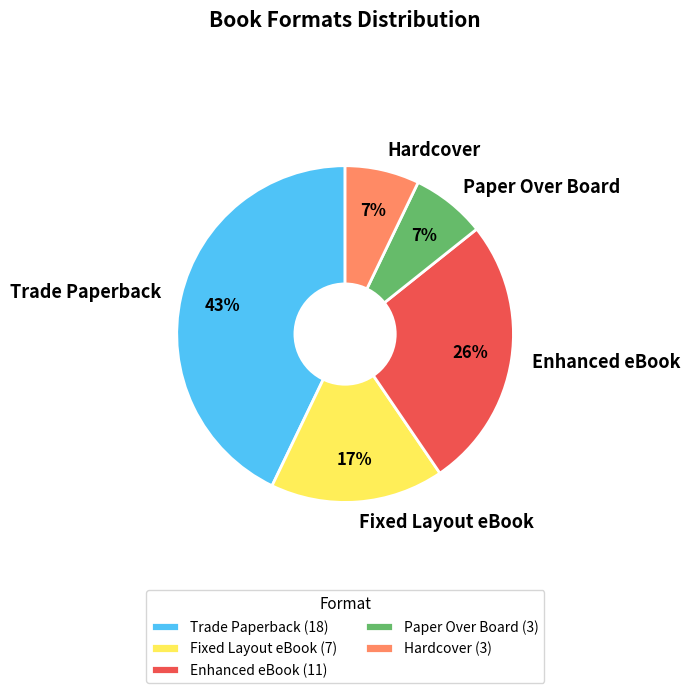

Is there any slice that represents more than half of the pie?

No